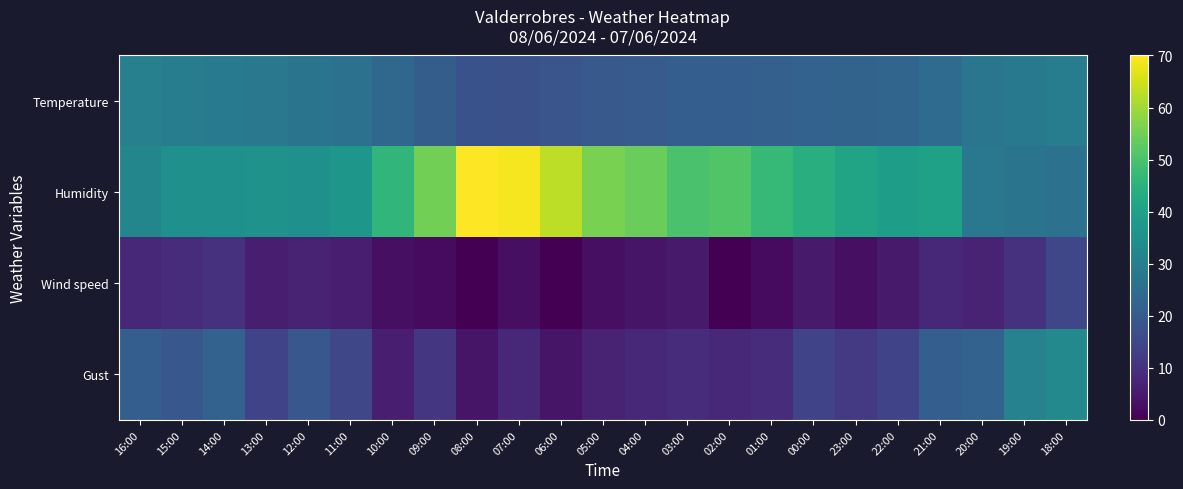

Rank the series by their average value, from lowest to highest.

Wind speed, Gust, Temperature, Humidity